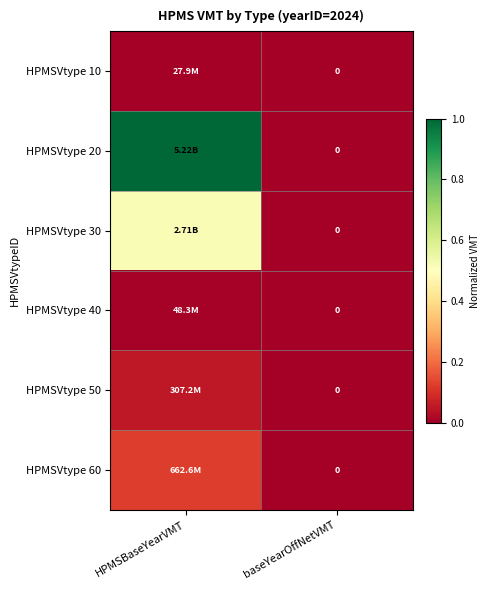

True or false: HPMSVtype 60 has a value of 0.1 at HPMSBaseYearVMT.

False